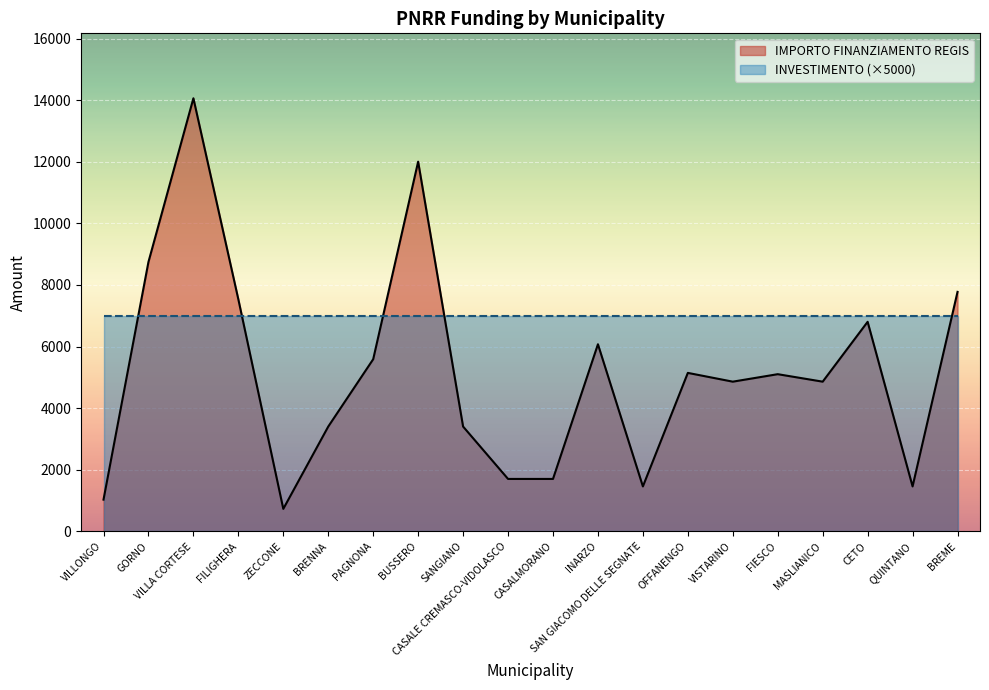

List the labels in order of value, largest first.

VILLA CORTESE, BUSSERO, GORNO, BREME, FILIGHERA, CETO, INARZO, PAGNONA, OFFANENGO, FIESCO, VISTARINO, MASLIANICO, BRENNA, SANGIANO, CASALE CREMASCO-VIDOLASCO, CASALMORANO, SAN GIACOMO DELLE SEGNATE, QUINTANO, VILLONGO, ZECCONE